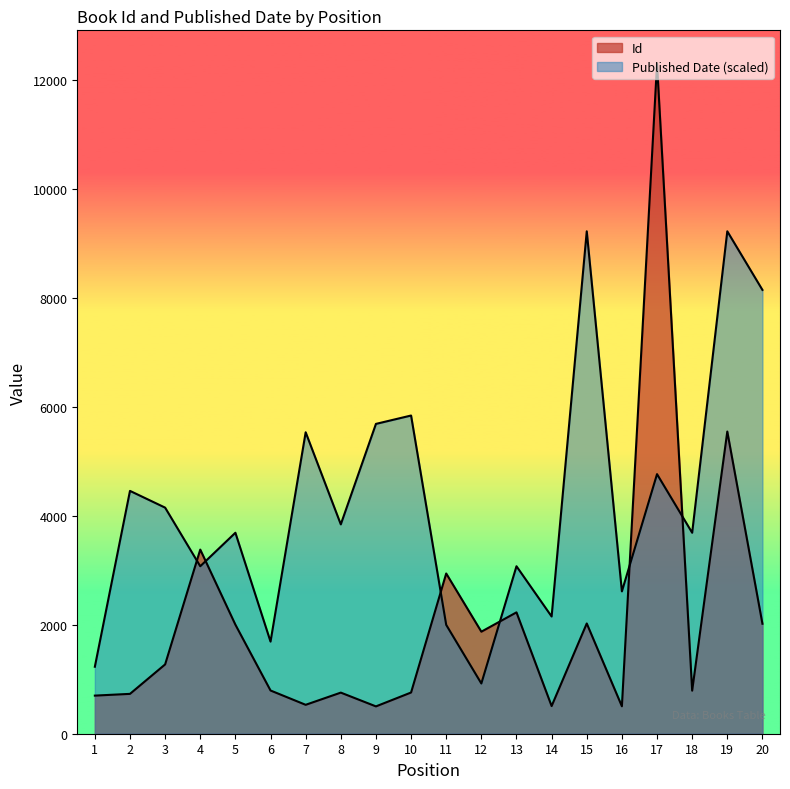

The value of Id at 5 is 2003.0. True or false?

True